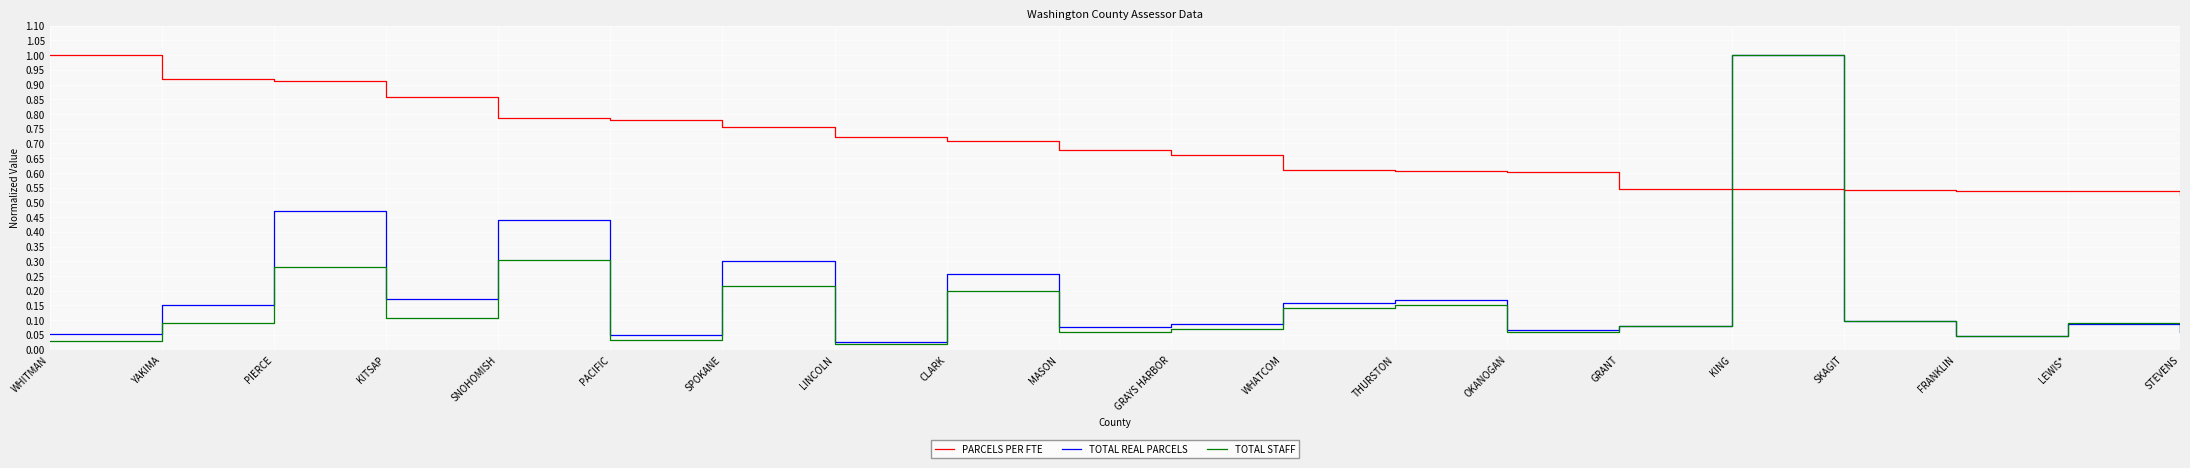

Which series has the largest total across all categories?

PARCELS PER FTE